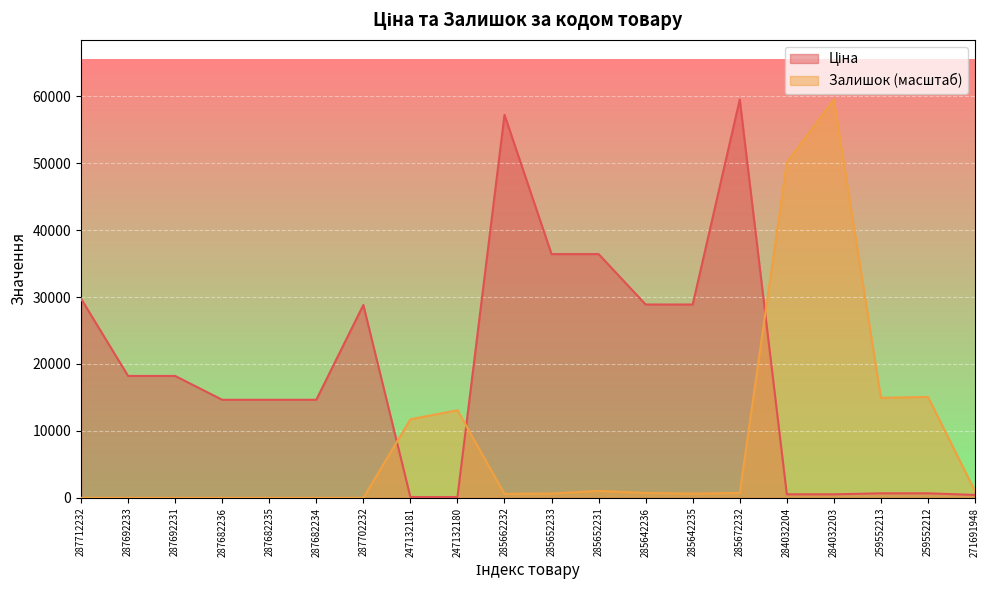

Between which two adjacent categories do Залишок and Ціна first intersect?

287702232 and 247132181